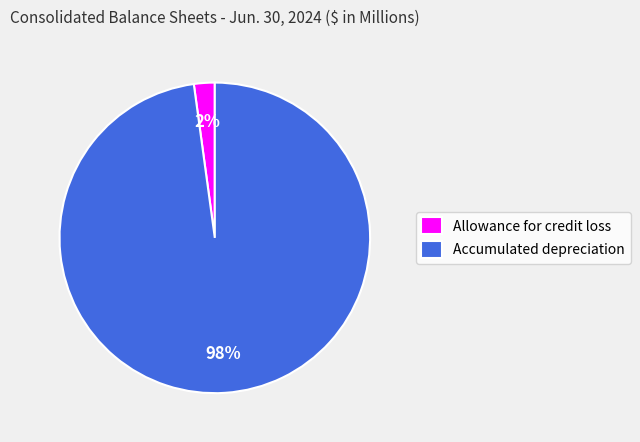

Count the number of slices in the pie.

2